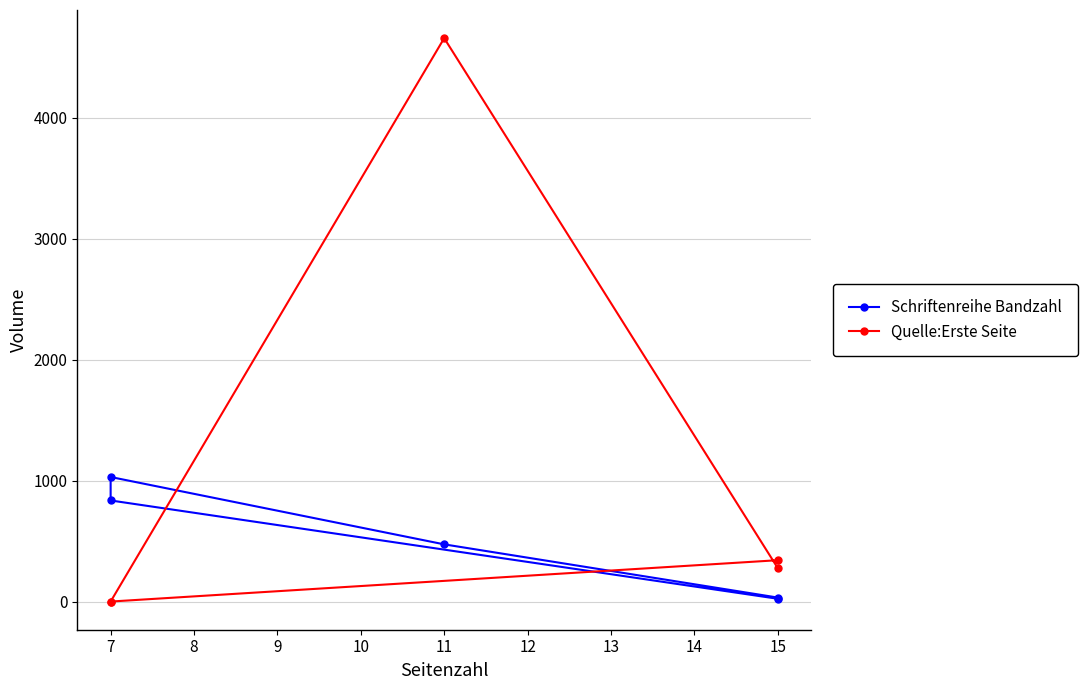

What is the average value of the Schriftenreihe Bandzahl series?

480